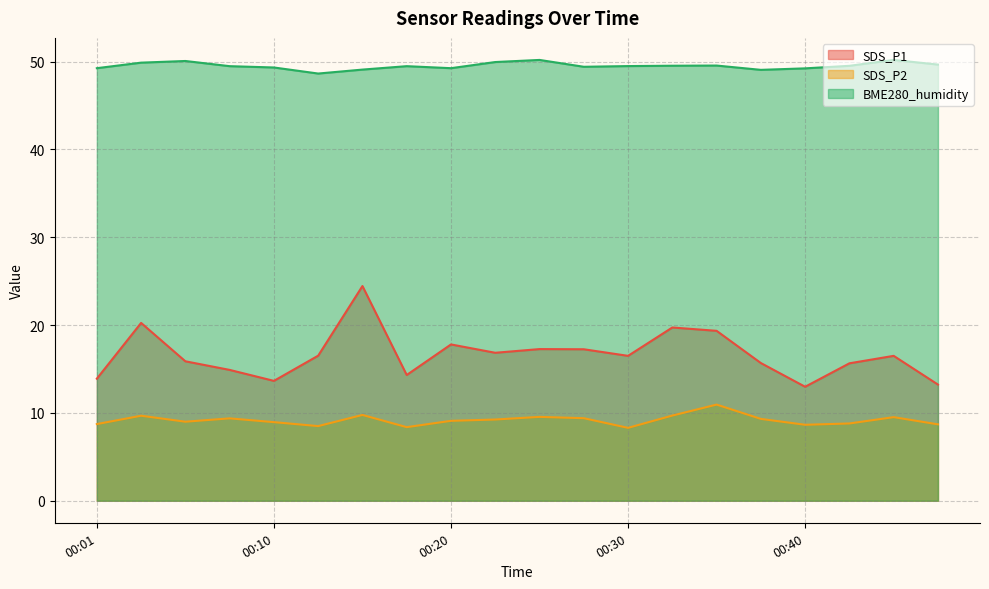

Which series has the largest range (max minus min)?

SDS_P1